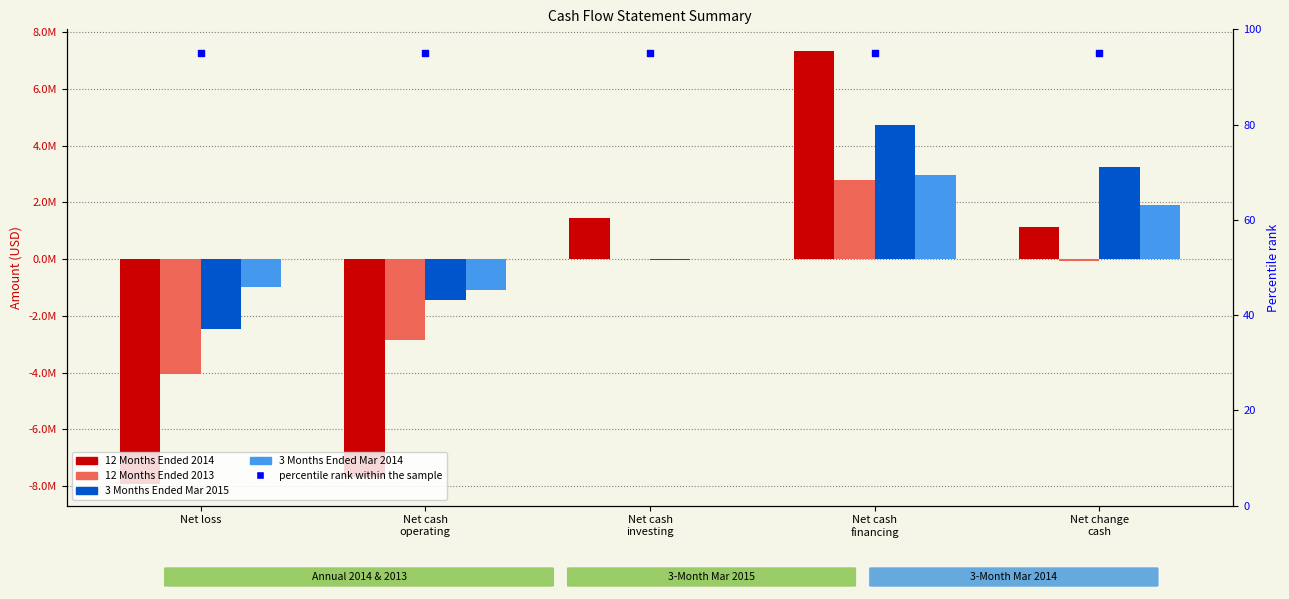

Which series contains the lowest Y value?

12 Months Ended 2014